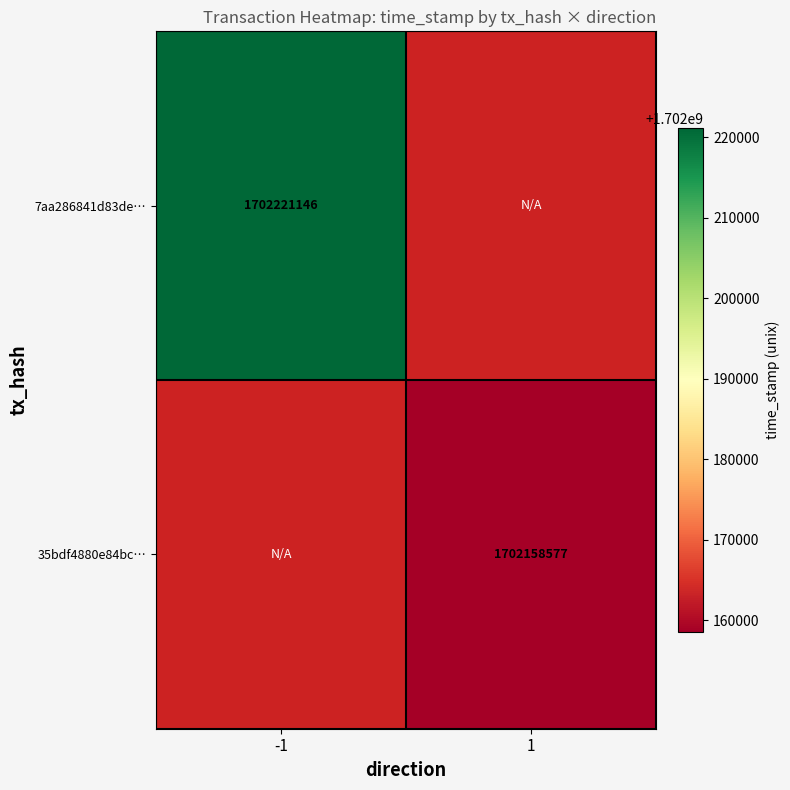

Is the value of 35bdf4880e84bc… at 1 greater than the value of 7aa286841d83de… at -1?

No